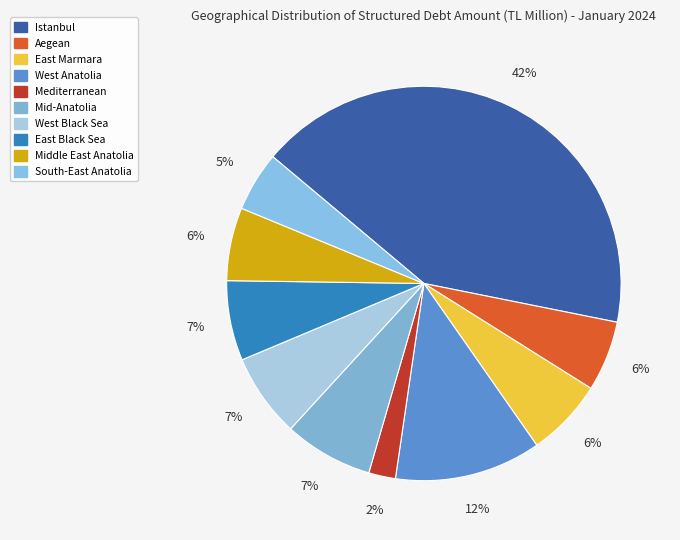

What percentage is the Middle East Anatolia slice, to the nearest percent?

6%